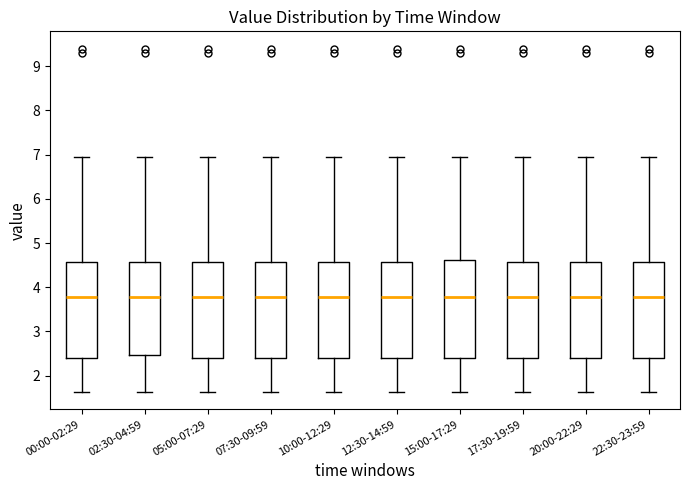

Where does the upper whisker of the box for 07:30-09:59 end on the y-axis? The values are not printed on the chart, so give them approximately, as read against the axis.

7.0